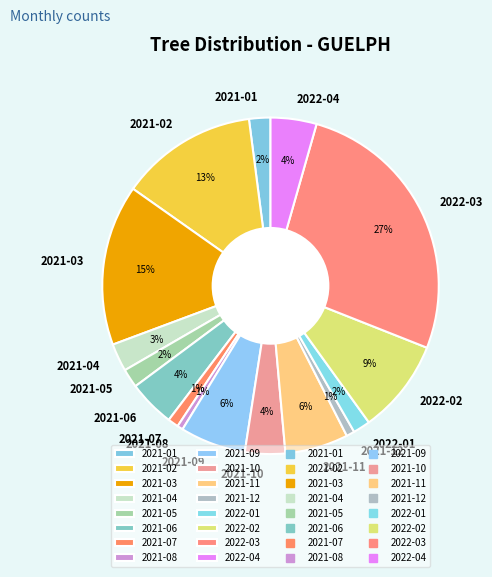

To the nearest percent, what portion does 2021-11 represent?

6%